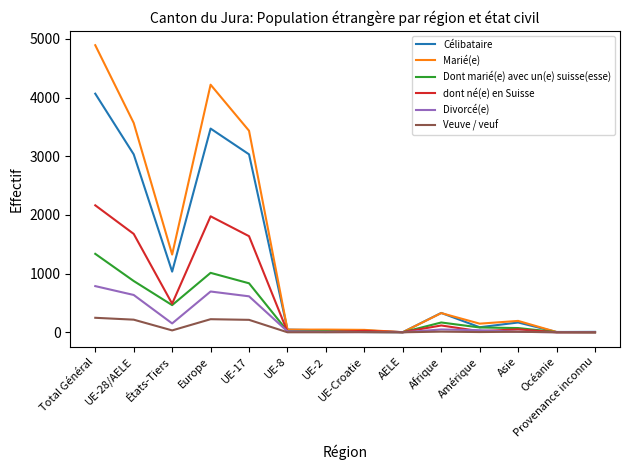

List the series in order of their peak value, lowest first.

Veuve / veuf, Divorcé(e), Dont marié(e) avec un(e) suisse(esse), dont né(e) en Suisse, Célibataire, Marié(e)